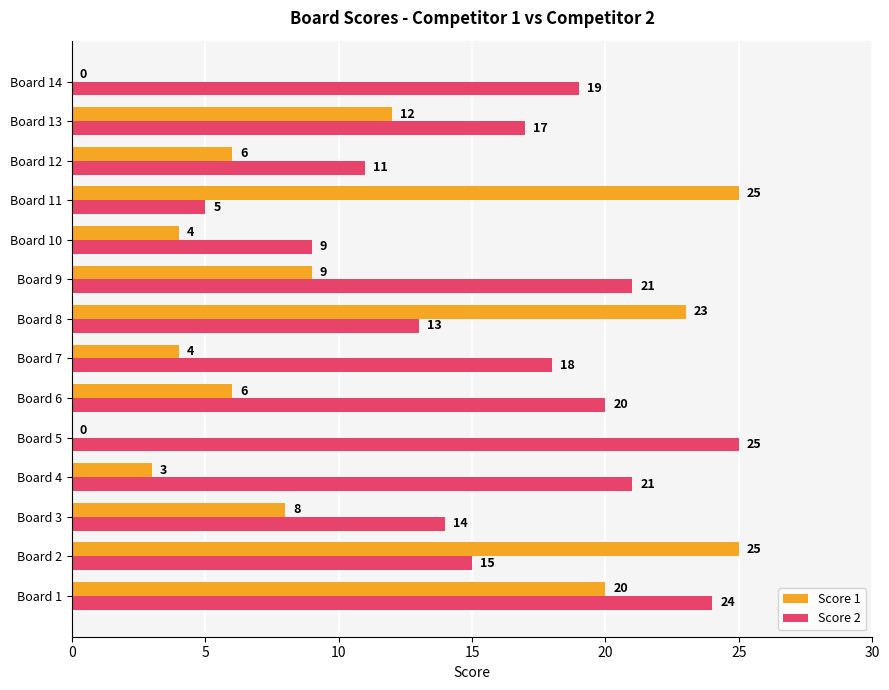

At which label is Score 1 closest to 12?

Board 13